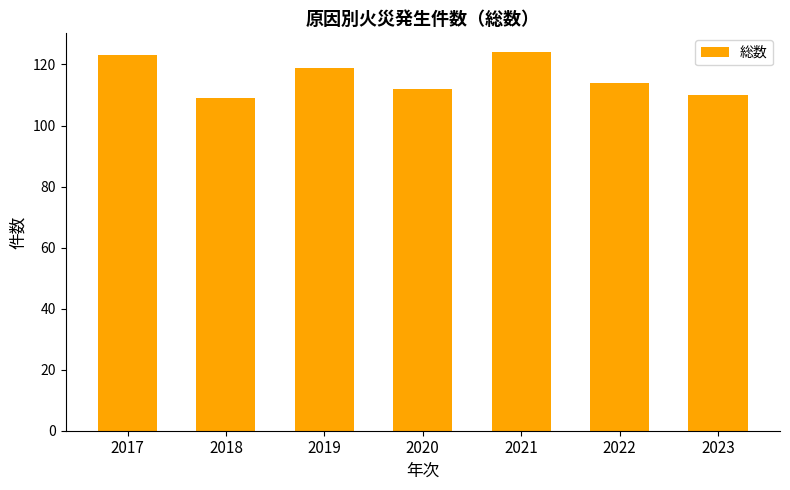

How many data points are less than 114?

3